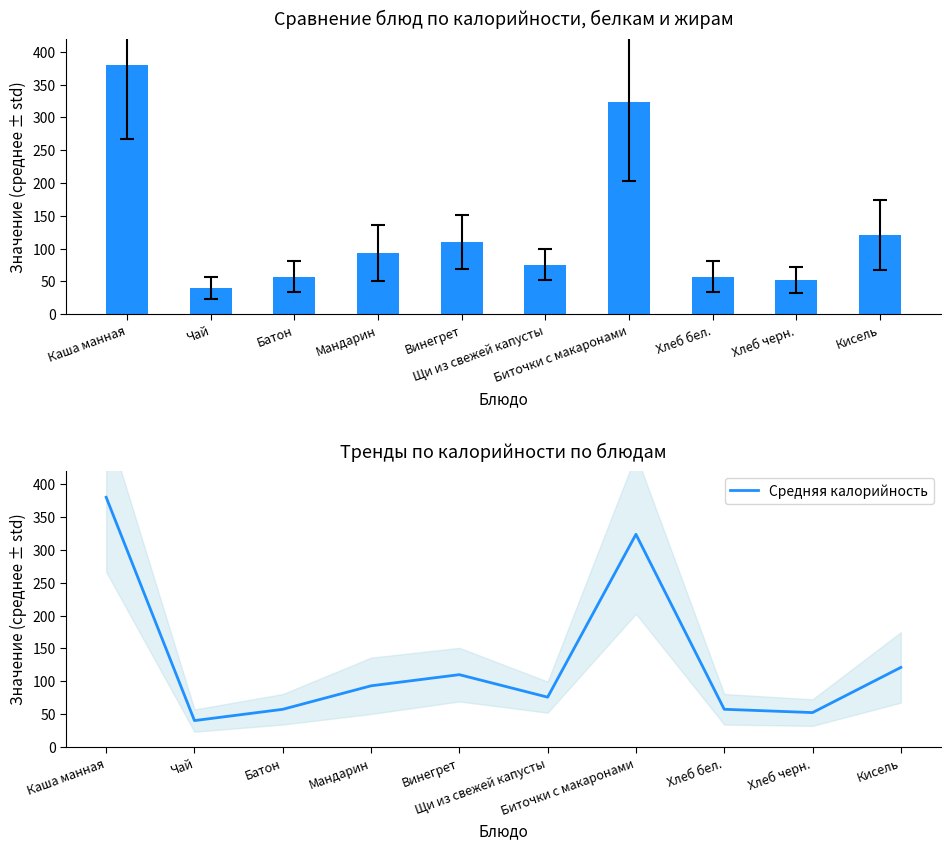

At which category is the sum across all series the highest?

Каша манная